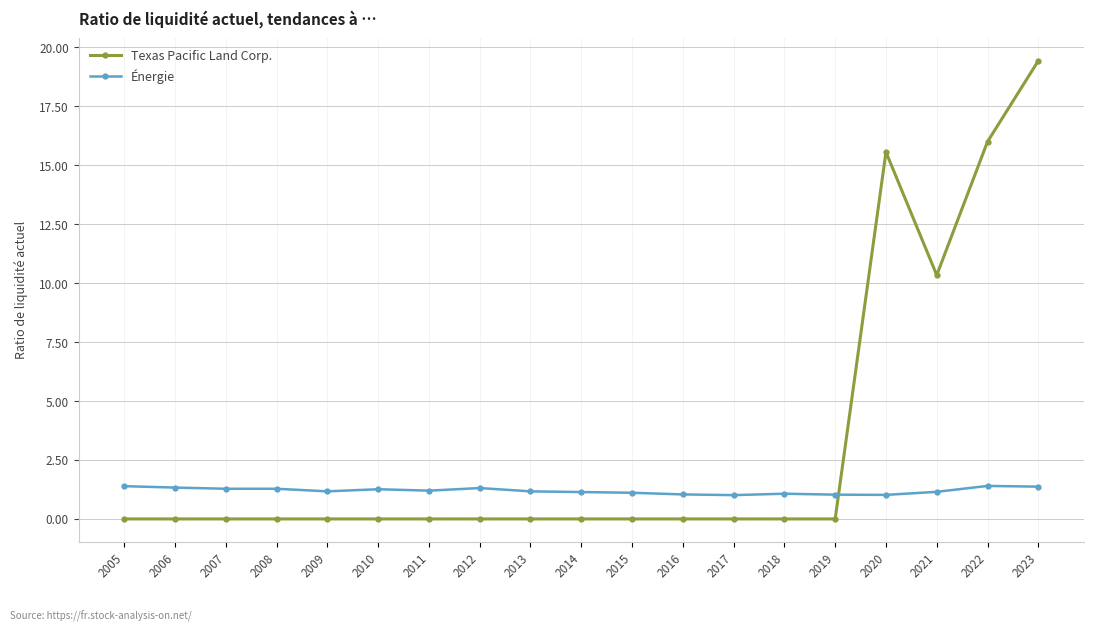

How many data points does each series have?

19